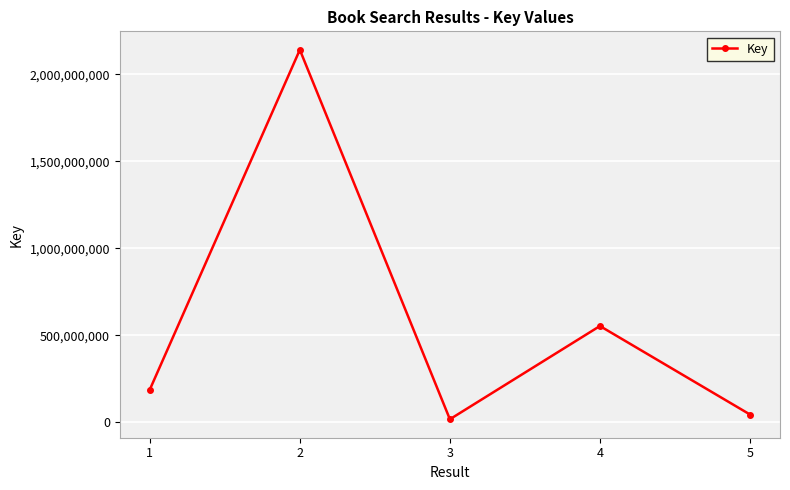

At which category does the data reach its first local valley?

3